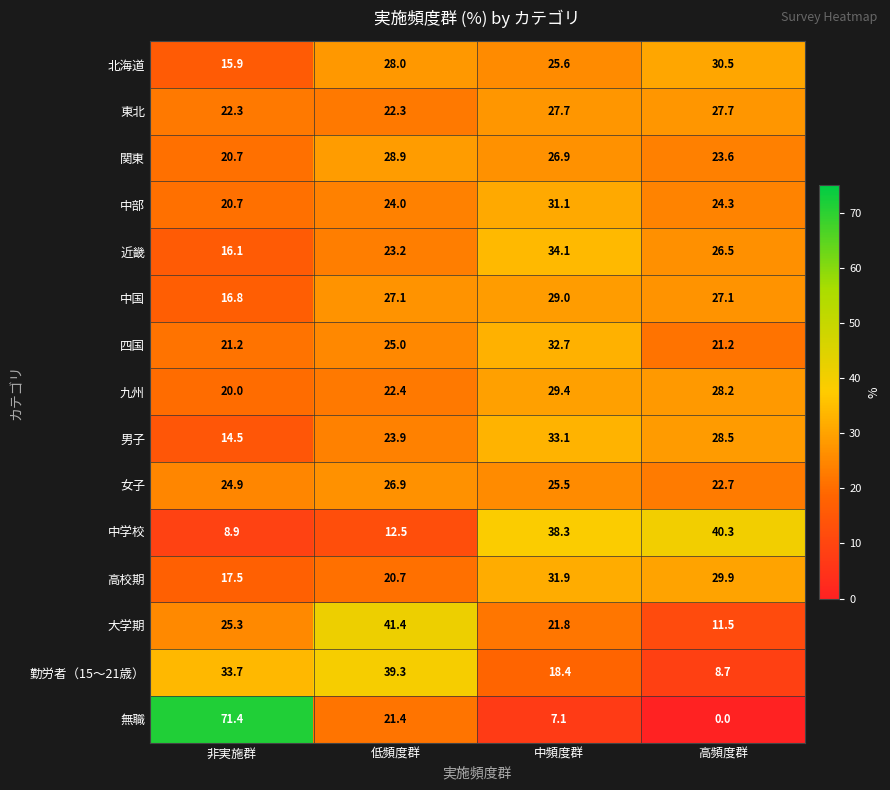

What is the difference between the maximum and minimum values in the 中国 series?

12.2